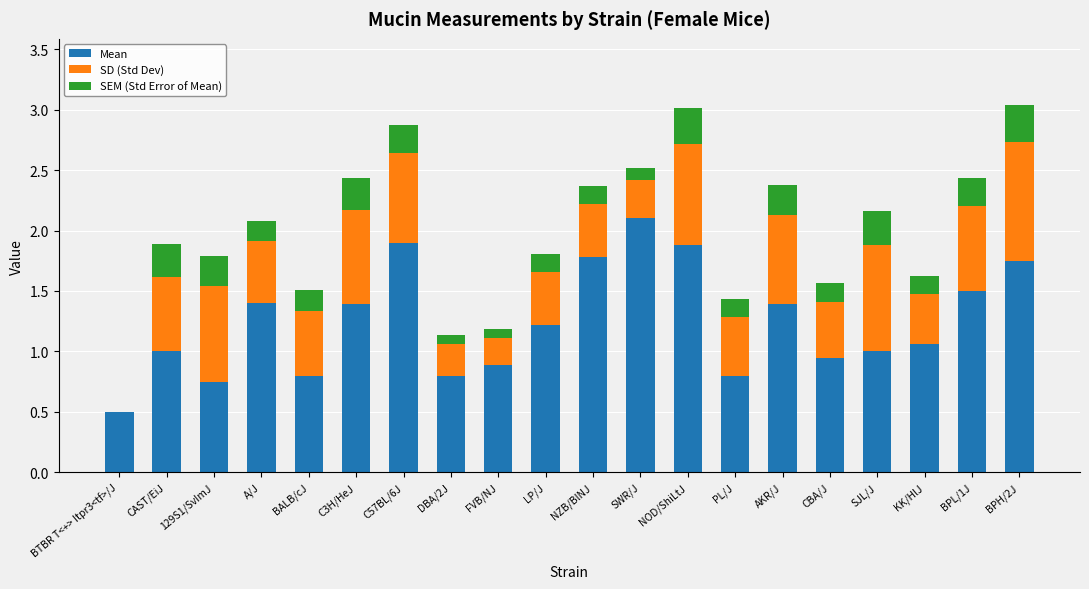

What is the total value across all series at CAST/EiJ?

1.9